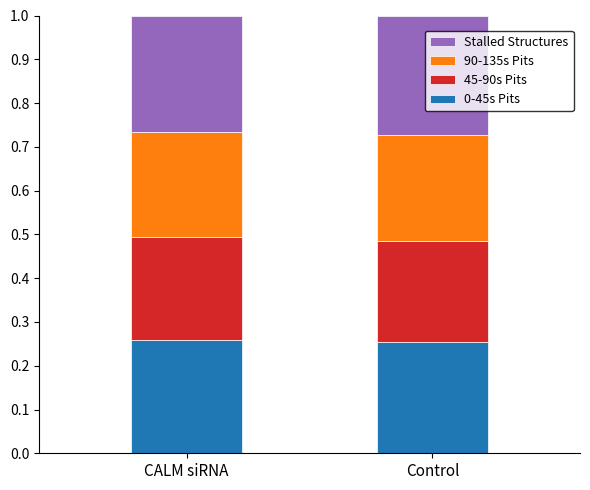

The 0-45s Pits series shows 0.5 at Control. True or false?

False